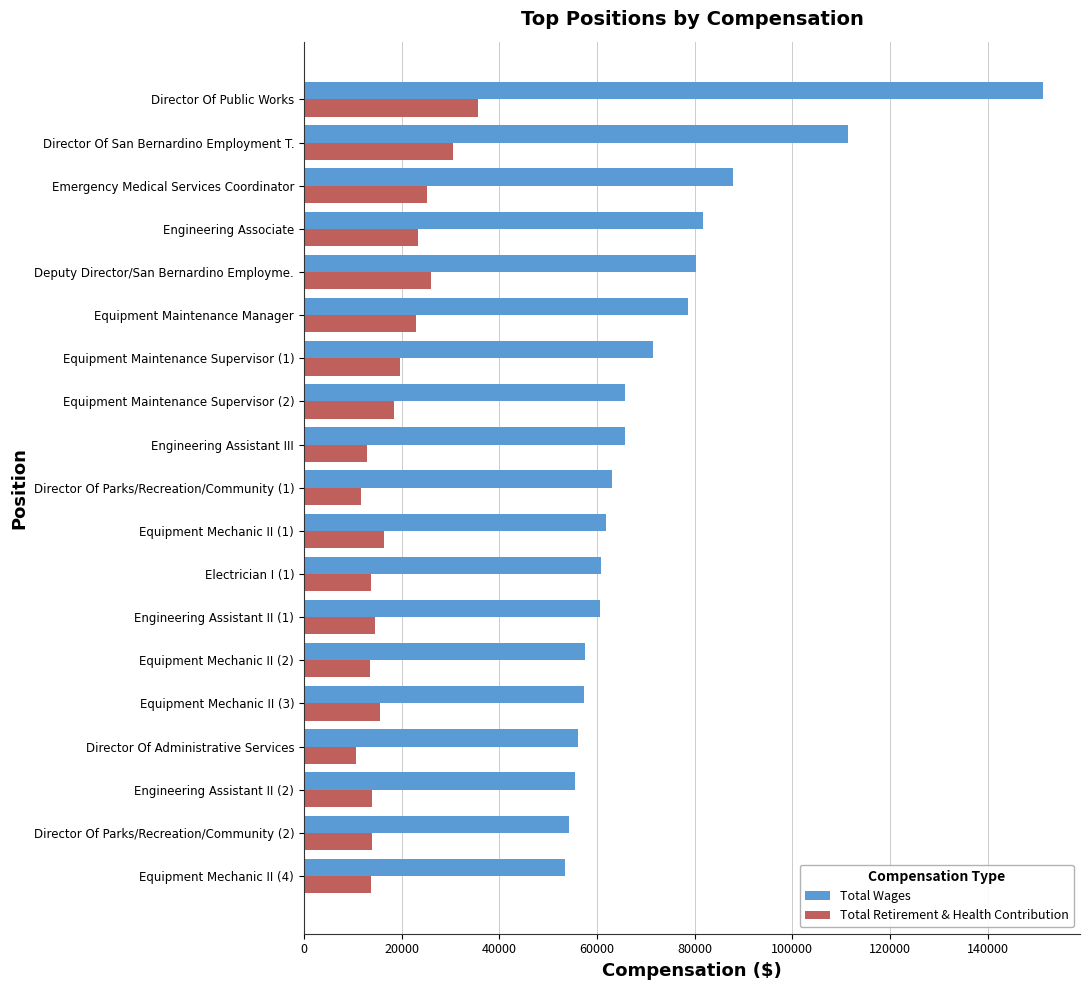

List the series in order of their peak value, highest first.

Total Wages, Total Retirement & Health Contribution